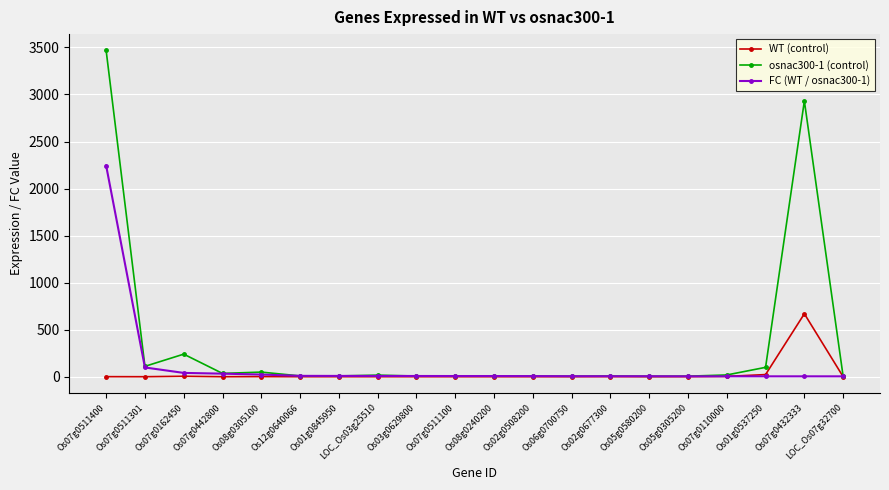

How many categories are shown in the chart?

20